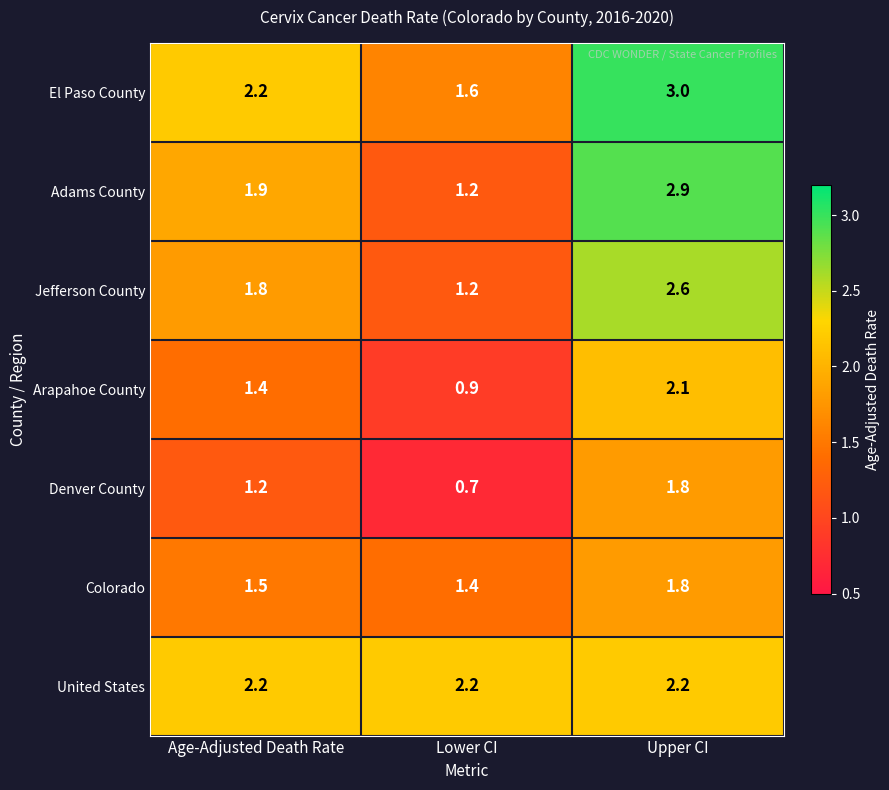

Where does the El Paso County series first go above 2?

Age-Adjusted Death Rate